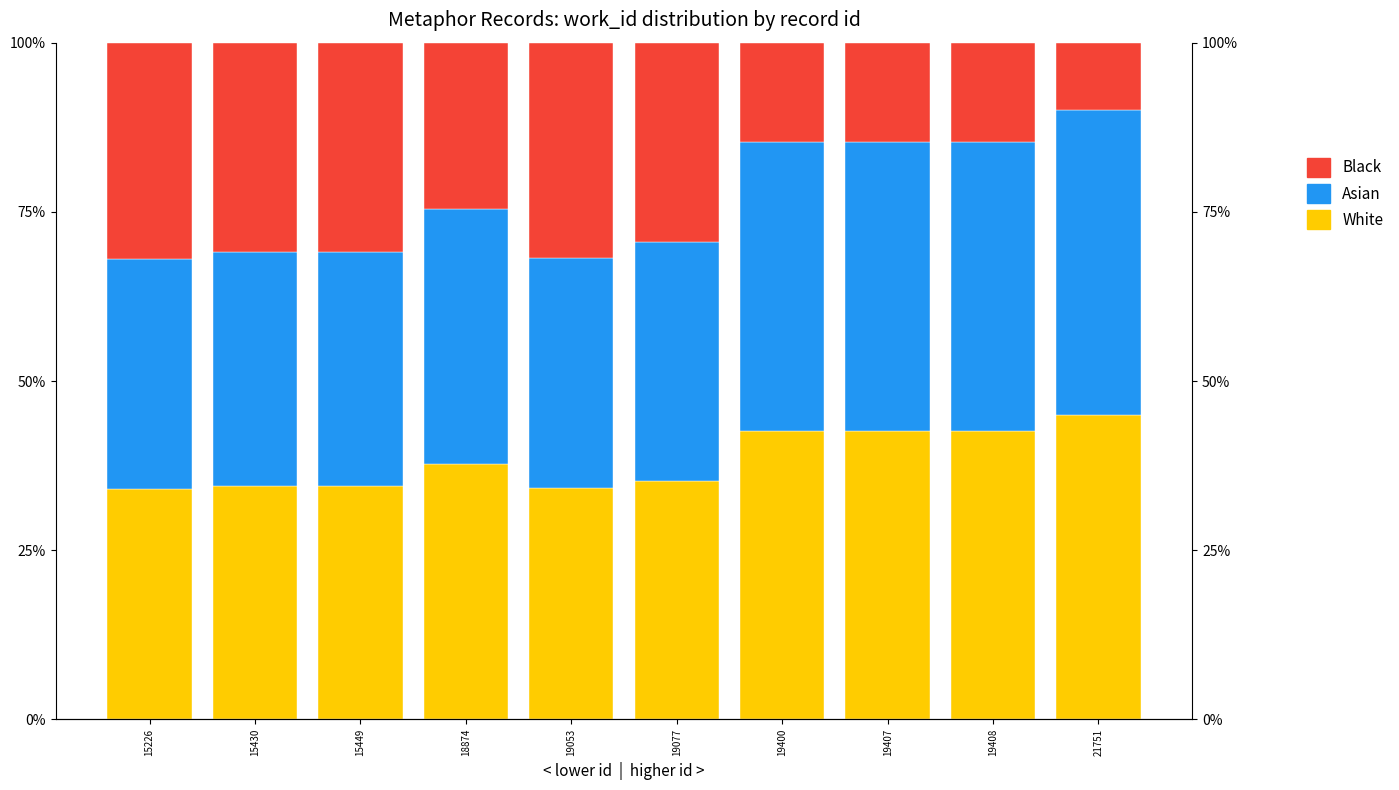

What is the difference between the second highest and minimum values in the Asian series?

0.1